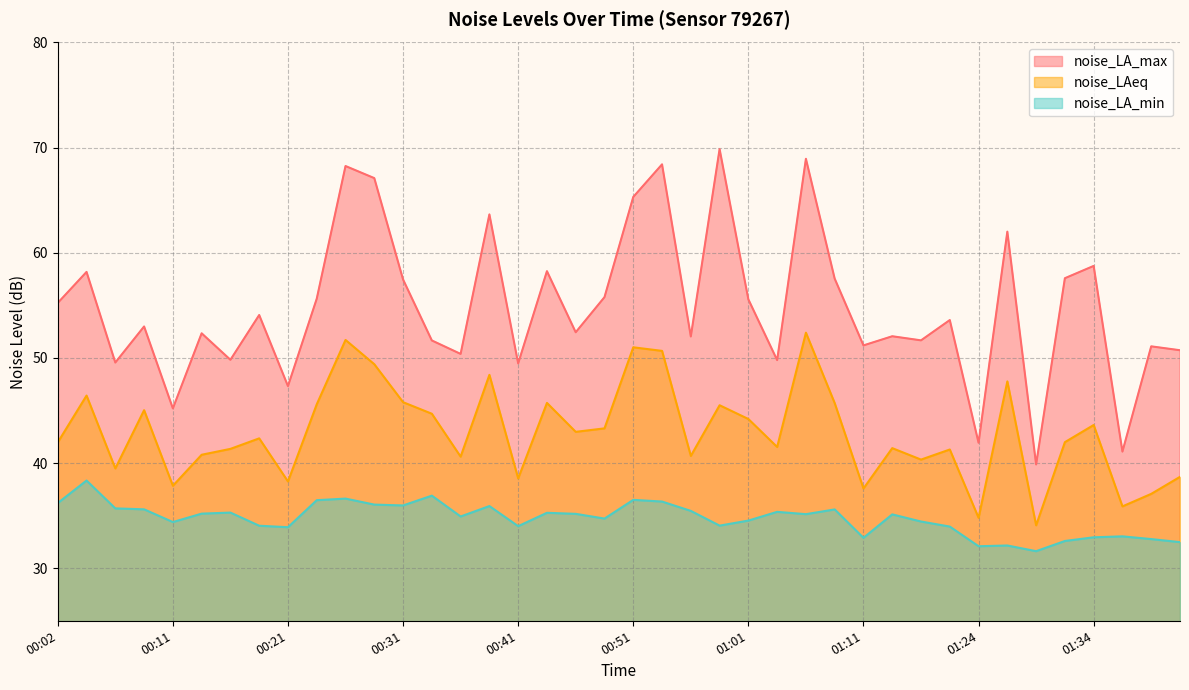

What is the difference between the noise_LAeq values at 00:09 and 00:19?

2.7